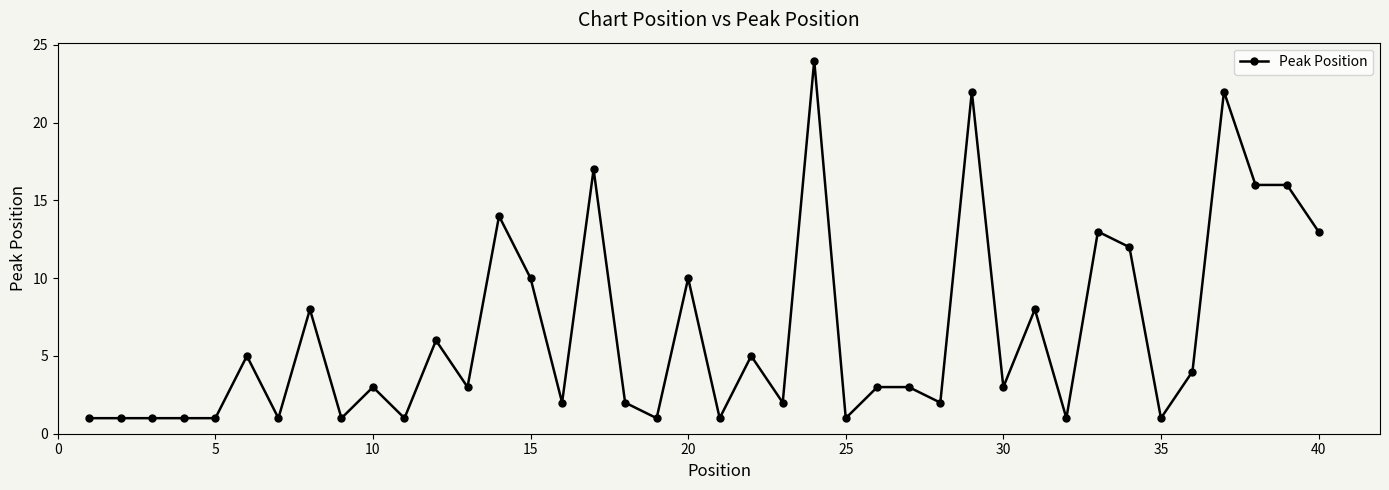

What is the value of the 28th point from the left?

2